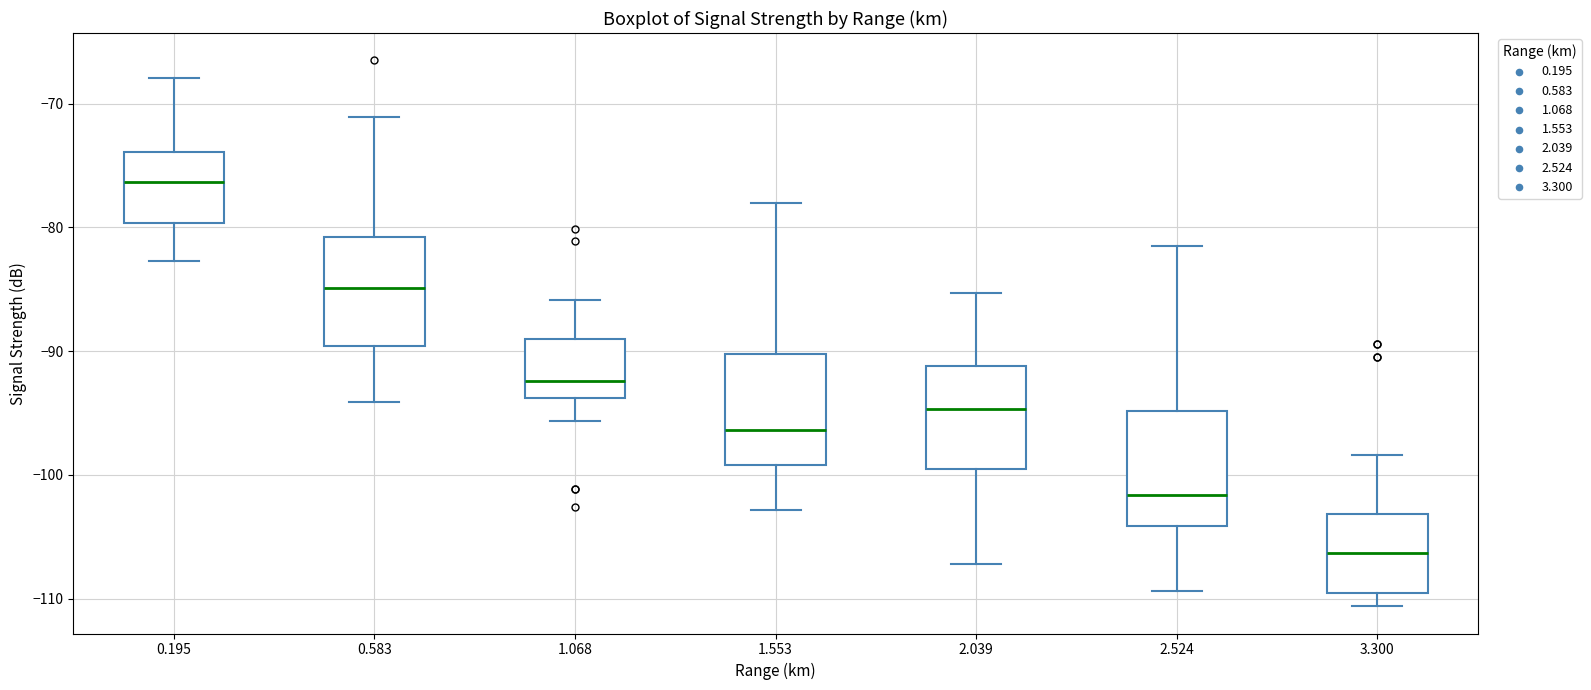

Which box's median line is the lowest?

3.300